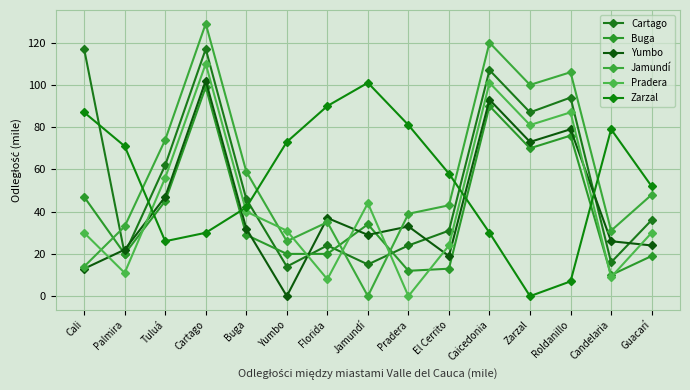

How many data points in Jamundí are less than 43?

7